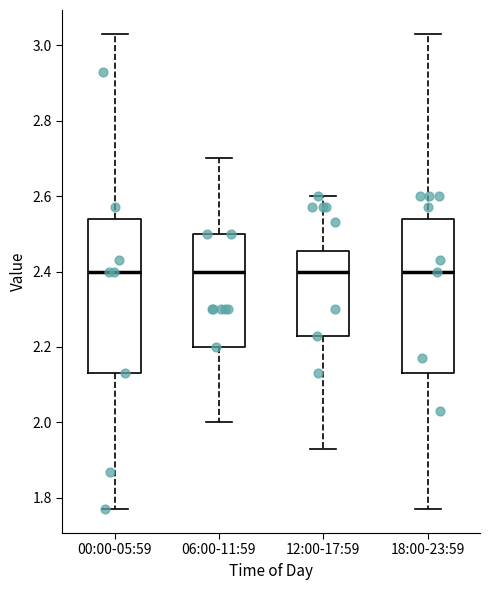

Reading left to right, transcribe this box plot: for each box, give where its median line is, the range the box spans, and where its two whiskers end, as read against the y-axis. The values are not printed on the chart, so give them approximately, as read against the axis.

00:00-05:59: median 2.40, box 2.14 to 2.54, whiskers 1.78 to 3.04
06:00-11:59: median 2.40, box 2.20 to 2.50, whiskers 2.00 to 2.70
12:00-17:59: median 2.40, box 2.24 to 2.46, whiskers 1.94 to 2.60
18:00-23:59: median 2.40, box 2.14 to 2.54, whiskers 1.78 to 3.04